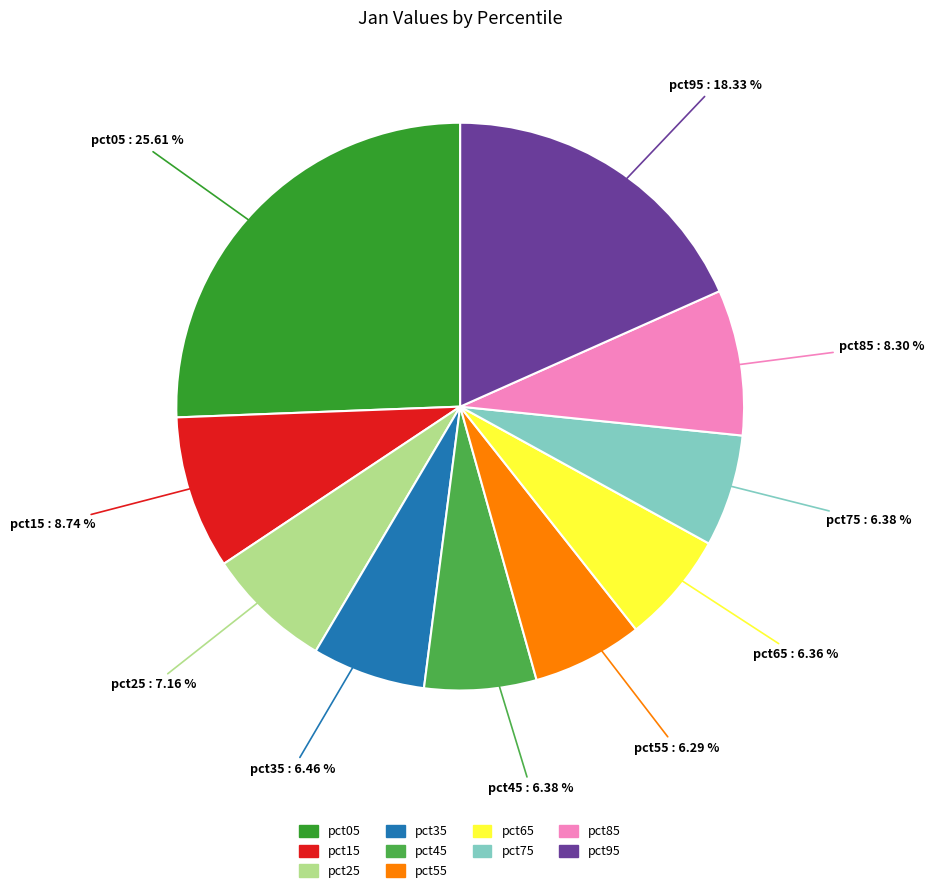

To the nearest percent, what is the difference between the pct35 and pct85 slice percentages?

2%